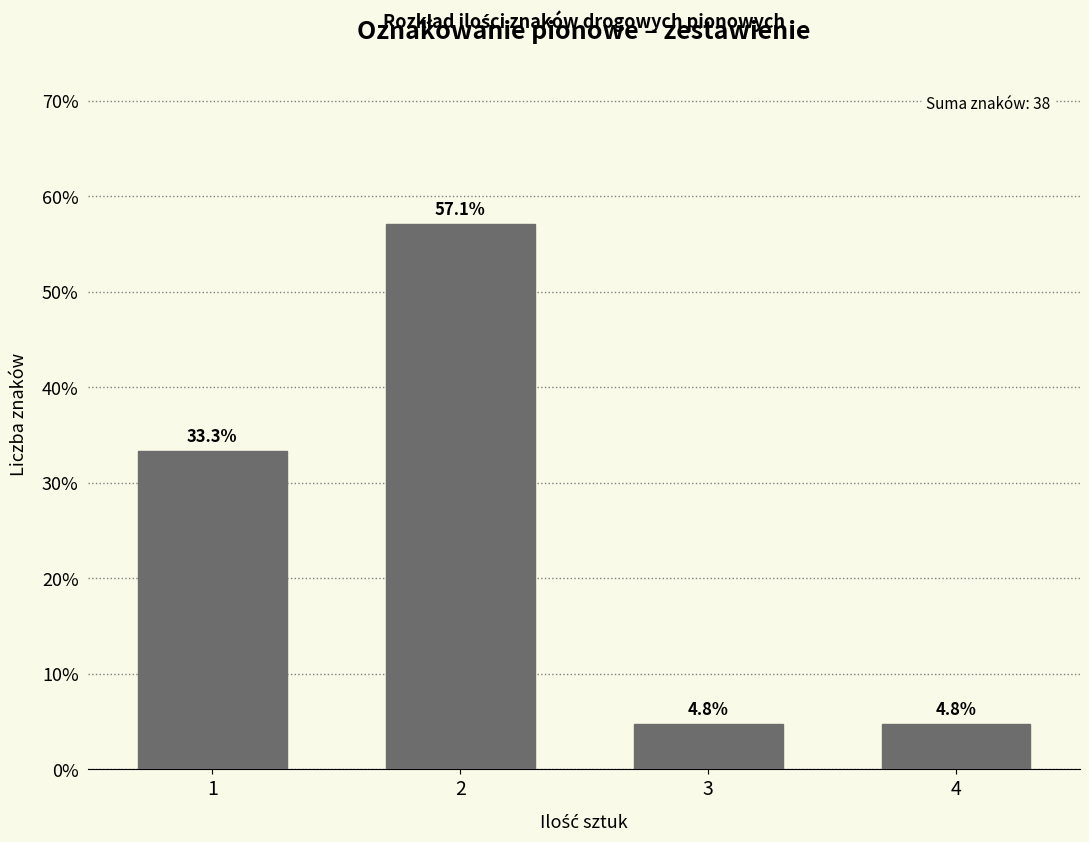

Reading left to right, list all the values displayed in this chart.

1=33.3	2=57.1	3=4.8	4=4.8